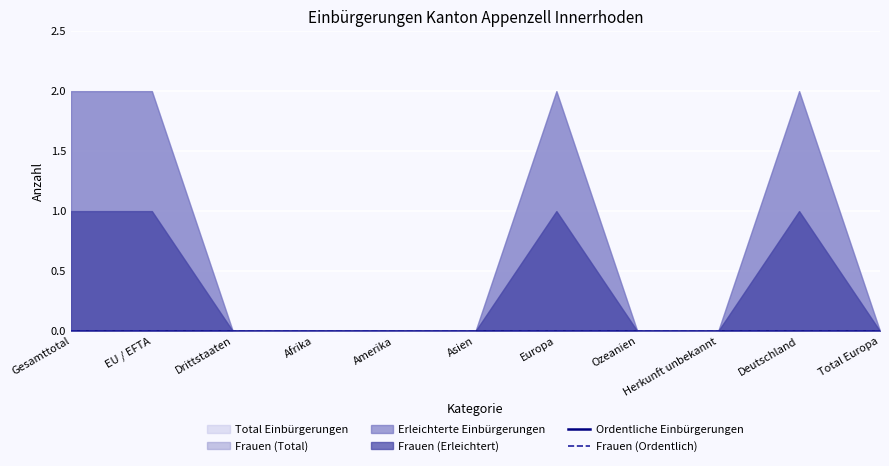

At how many categories does at least one series exceed 1?

4